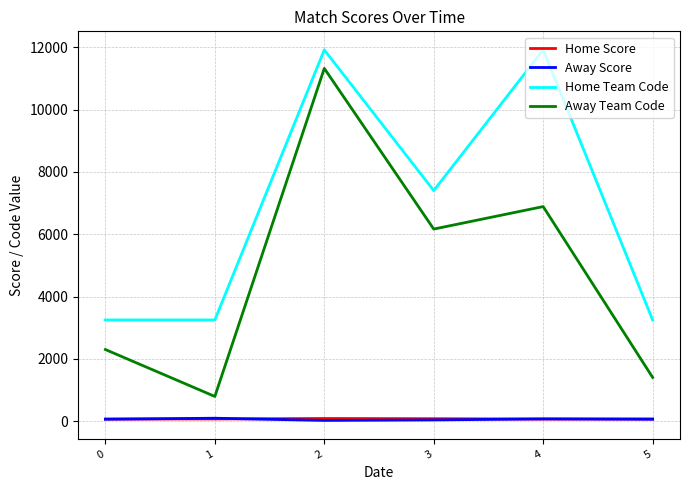

True or false: Away Team Code and Home Score intersect in this chart.

False